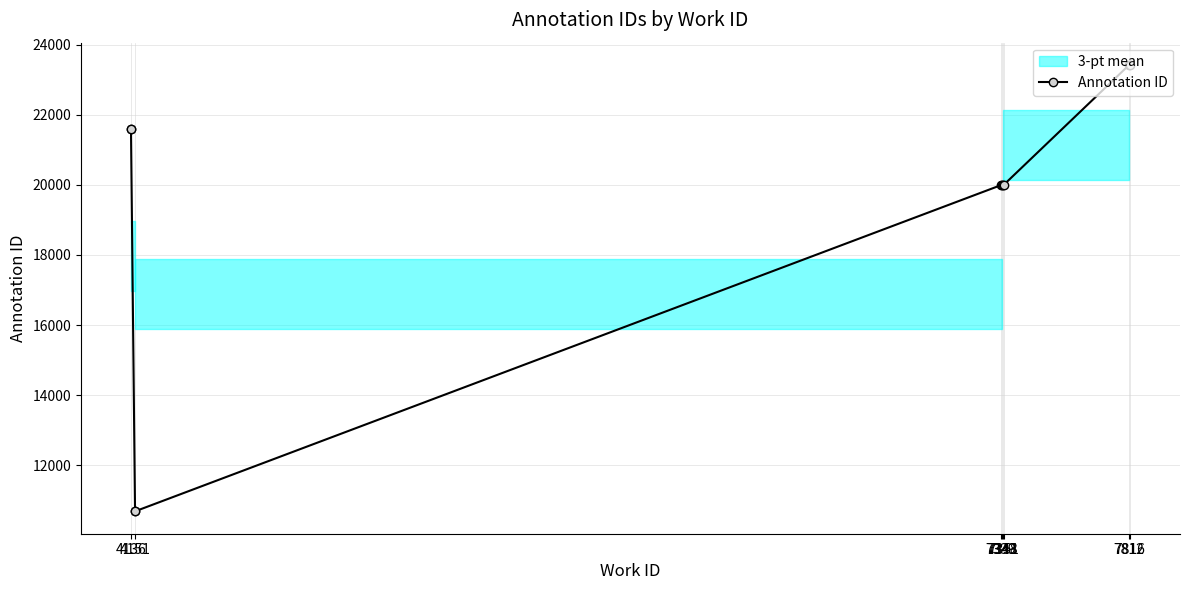

How many lines are shown in the chart?

1